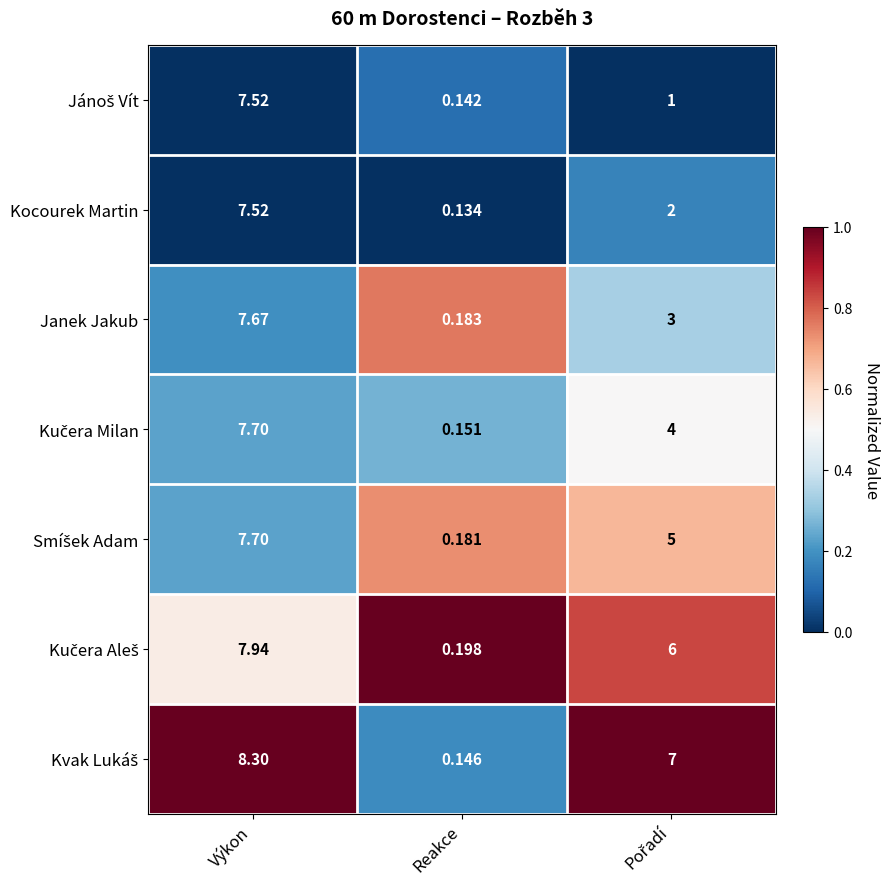

At how many categories does at least one series exceed 0?

3